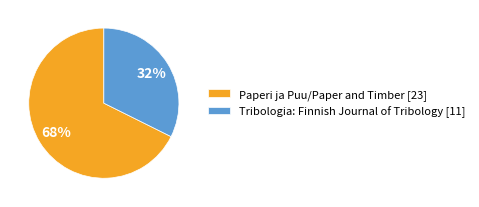

How many segments does this pie chart have?

2